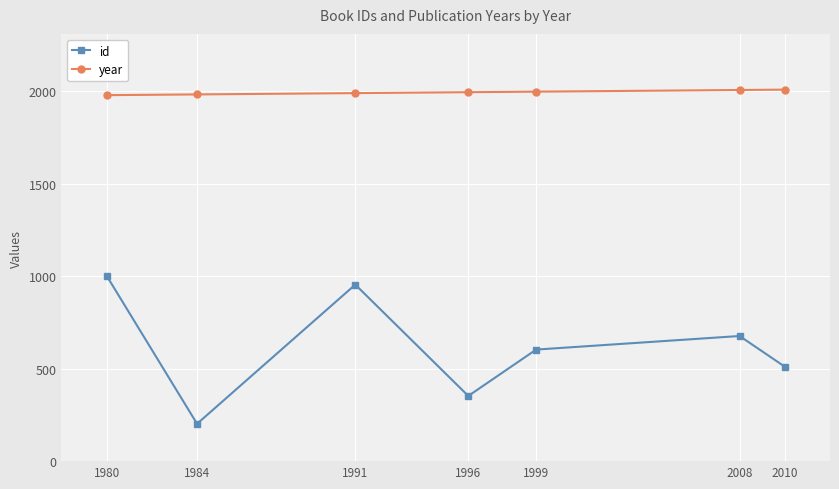

True or false: id and year intersect in this chart.

False